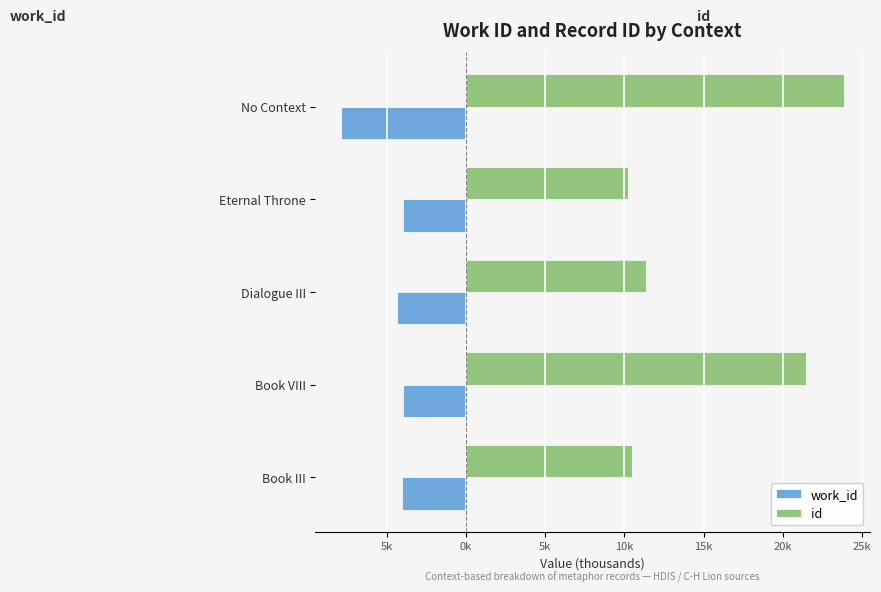

What are all the series names shown in the legend?

work_id, id